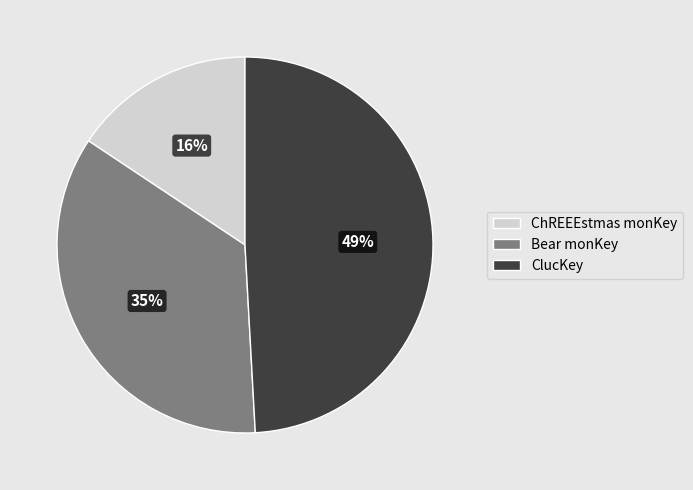

What is the ratio of the value at Bear monKey to the value at ChREEEstmas monKey?

2.2